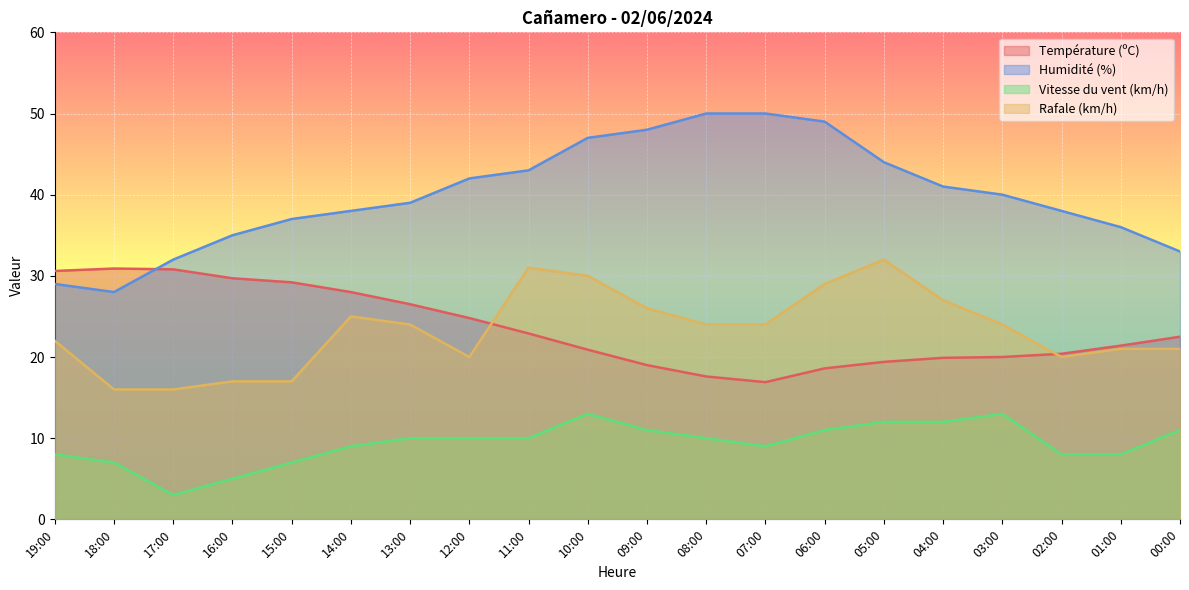

Rank the series at 00:00 from lowest to highest value.

Vitesse du vent (km/h), Rafale (km/h), Température (ºC), Humidité (%)